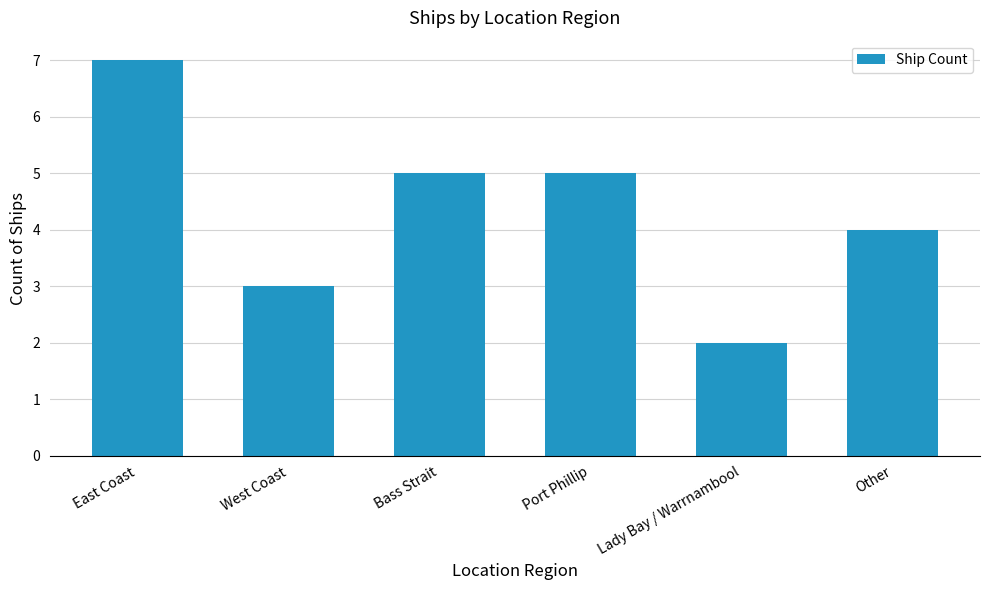

True or false: the data shows 5 at Bass Strait.

True